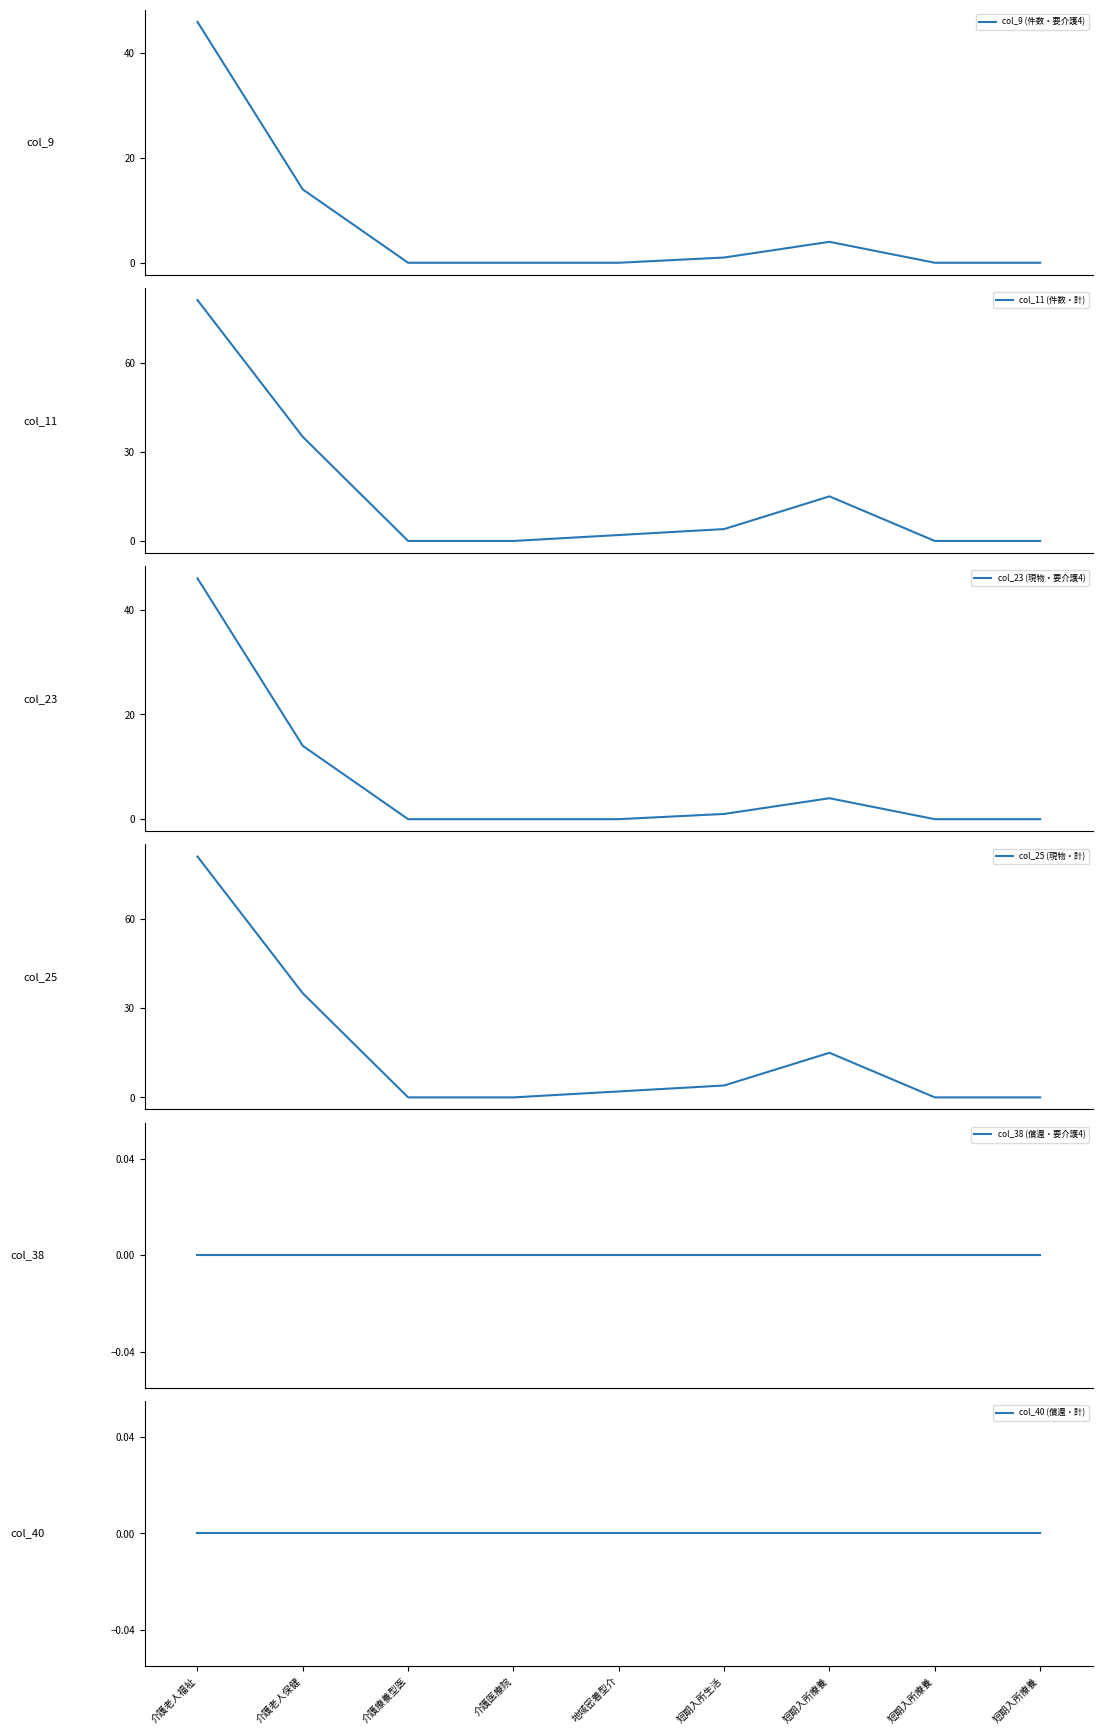

What is the label of the 1st point from the right?

短期入所療養